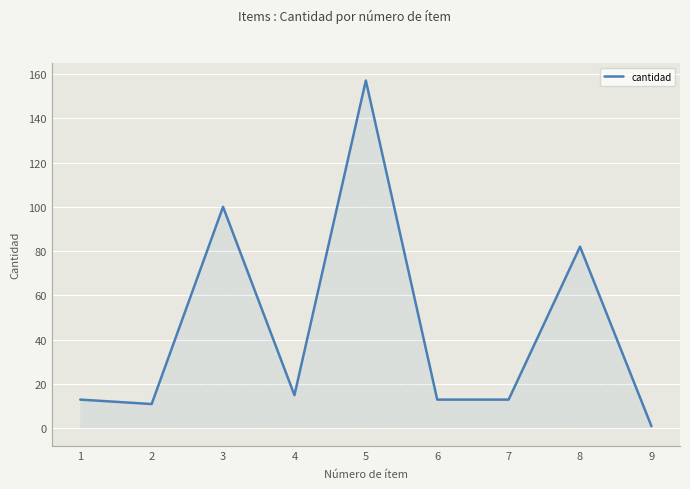

What is the greatest value displayed?

157